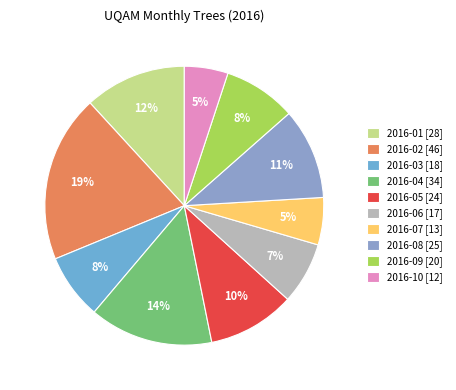

To the nearest percent, what is the average slice percentage?

10%